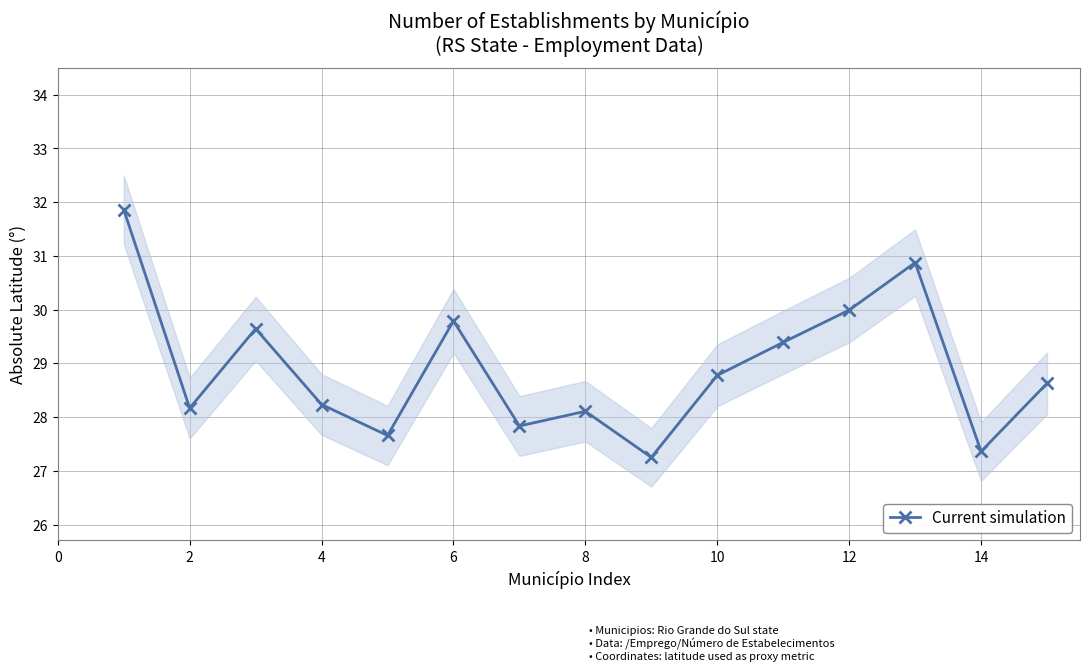

Reading right to left, extract all data points from this chart.

28.6	27.4	30.9	30.0	29.4	28.8	27.3	28.1	27.8	29.8	27.7	28.2	29.6	28.2	31.9